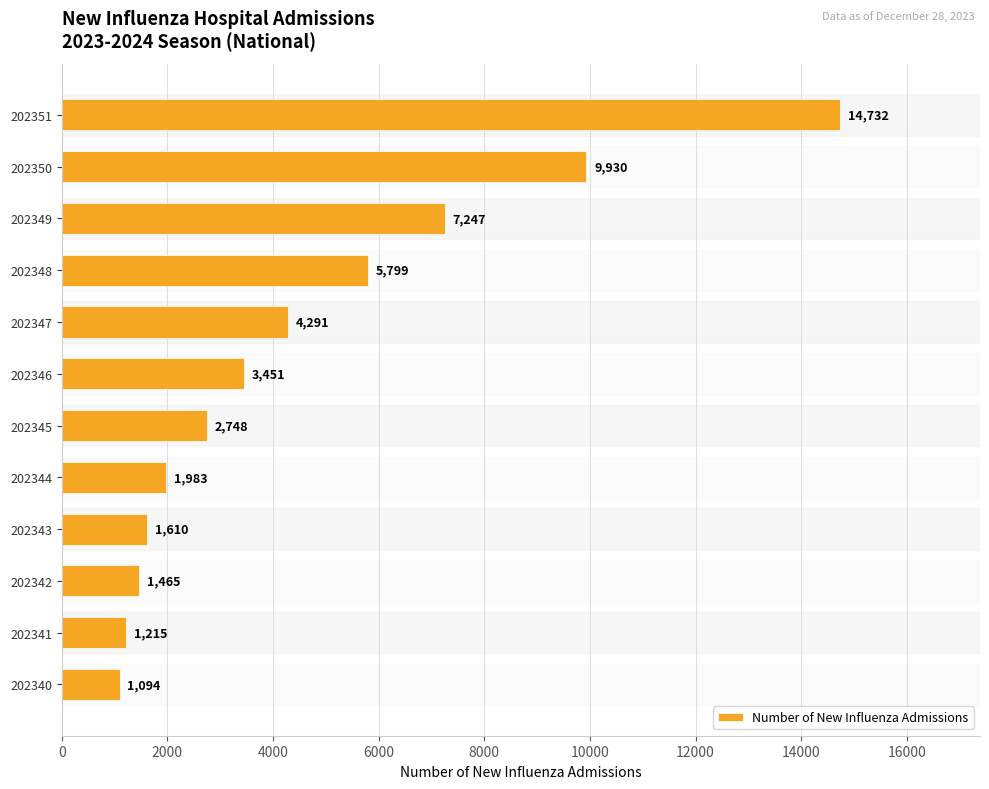

Rank the categories by value from highest to lowest.

202351, 202350, 202349, 202348, 202347, 202346, 202345, 202344, 202343, 202342, 202341, 202340